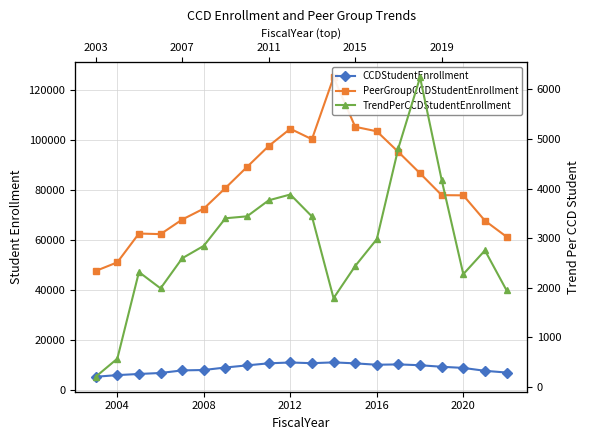

True or false: PeerGroupCCDStudentEnrollment and TrendPerCCDStudentEnrollment intersect in this chart.

False